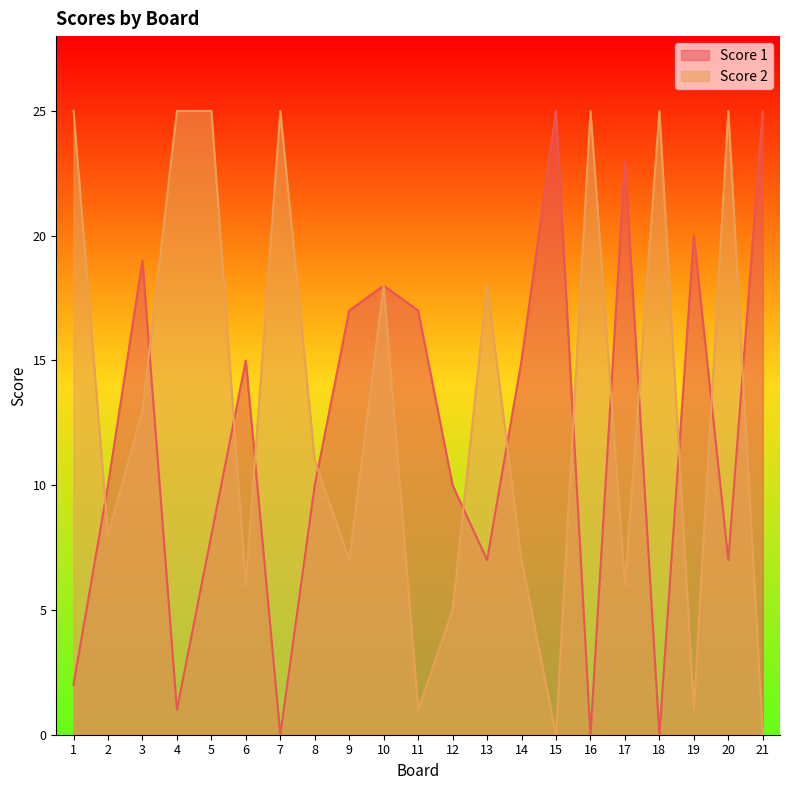

Rank the series at 17 from lowest to highest value.

Score 2, Score 1